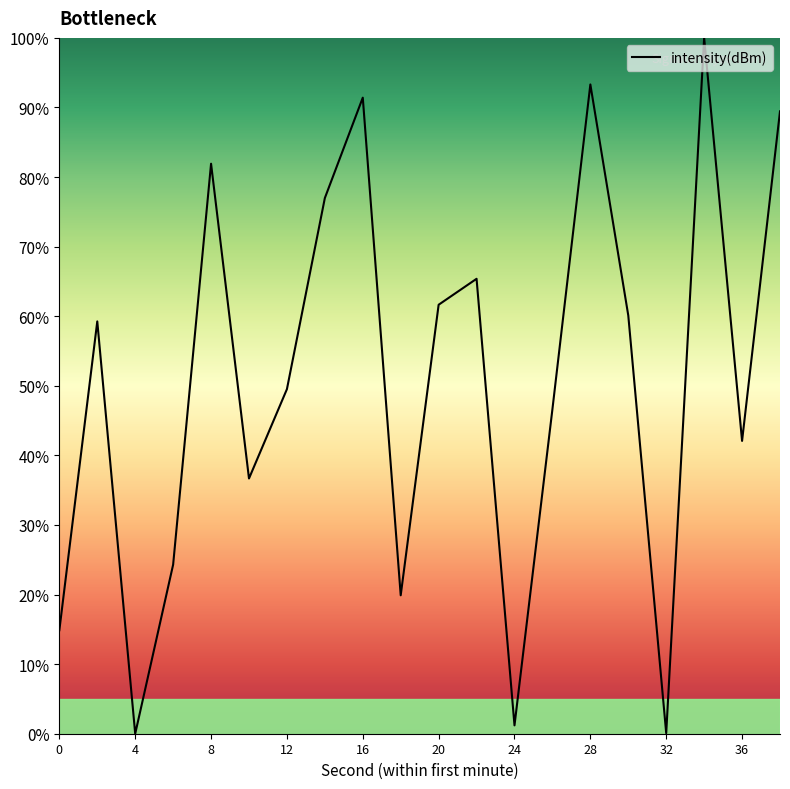

What is the difference between the maximum and minimum values?

100.0